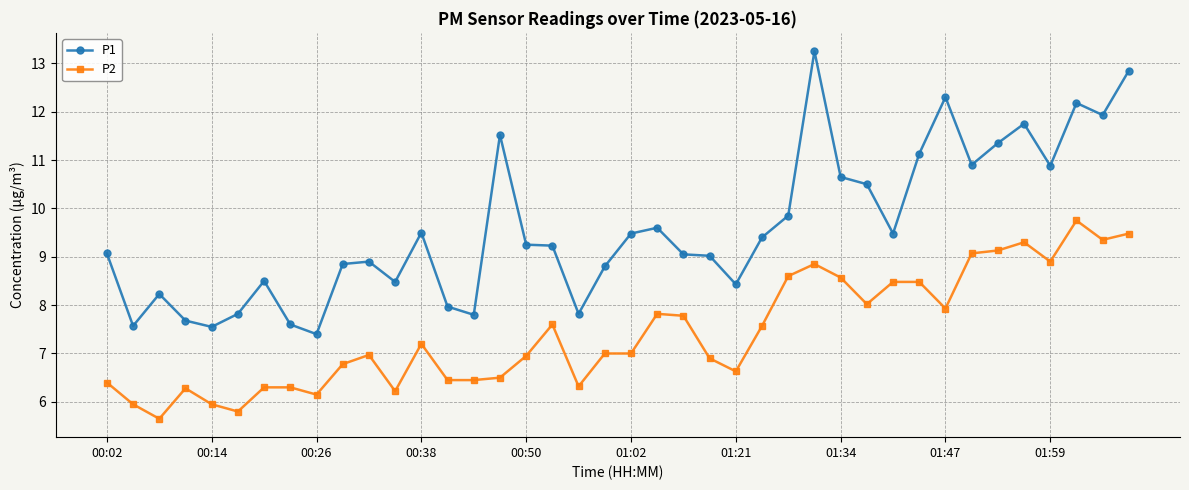

In P1, how many points are lower than both neighbors (excluding endpoints)?

11